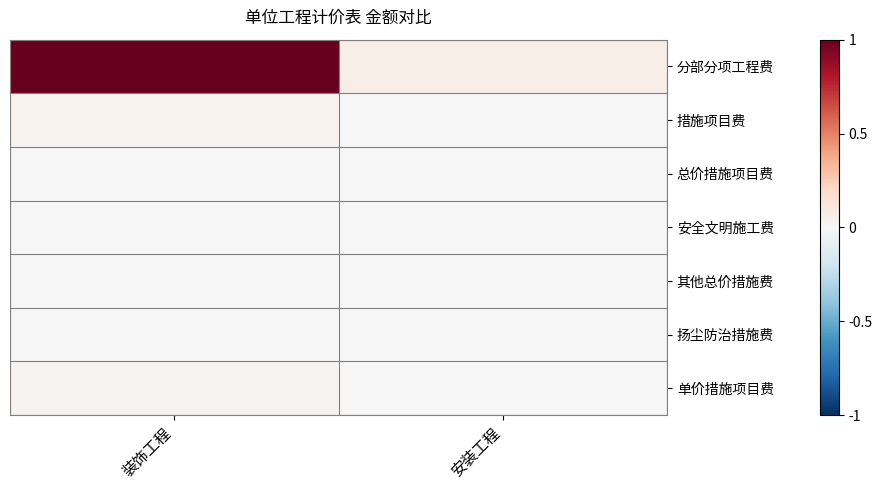

Which series has the largest total across all categories?

分部分项工程费